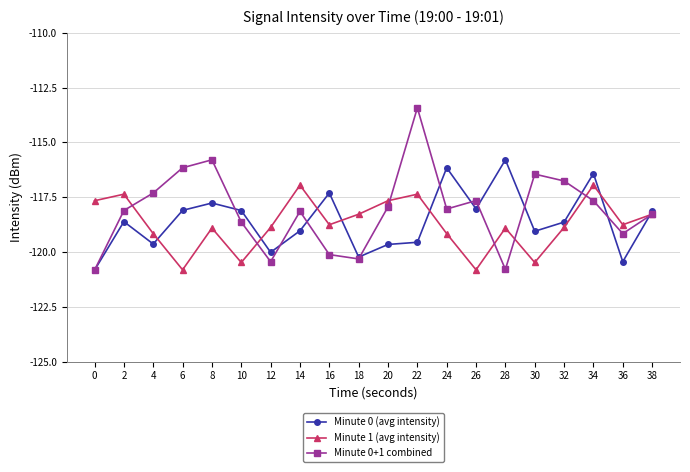

At 16, list the series in order from smallest to largest.

Minute 0+1 combined, Minute 1 (avg intensity), Minute 0 (avg intensity)